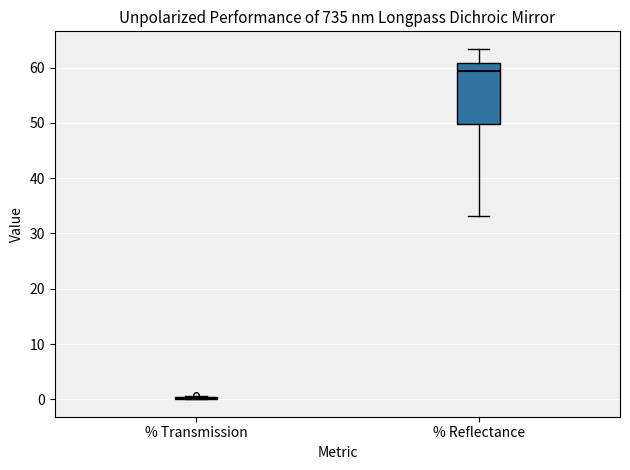

Reading left to right, read every box against the y-axis: the position of its median line, the range the box covers, and the ends of its whiskers. The values are not printed on the chart, so give them approximately, as read against the axis.

% Transmission: box collapsed to a line at 0, whiskers 0 to 1
% Reflectance: median 59, box 50 to 61, whiskers 33 to 63